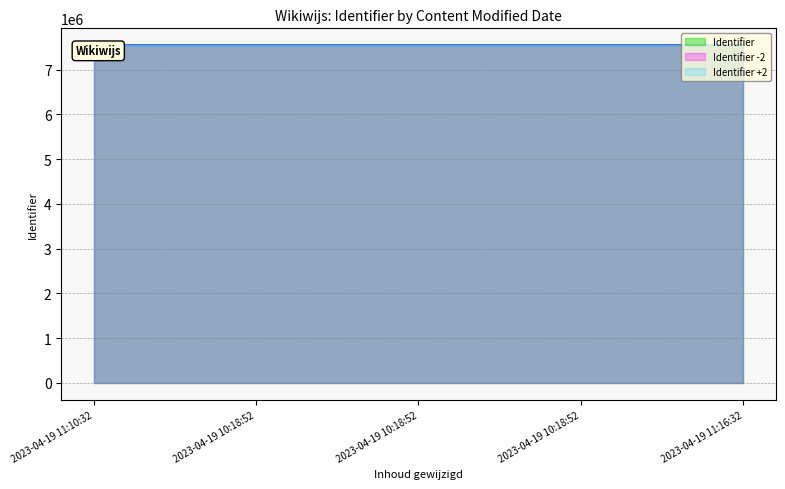

The value at 2023-04-19 10:18:52 is 3289972. True or false?

False